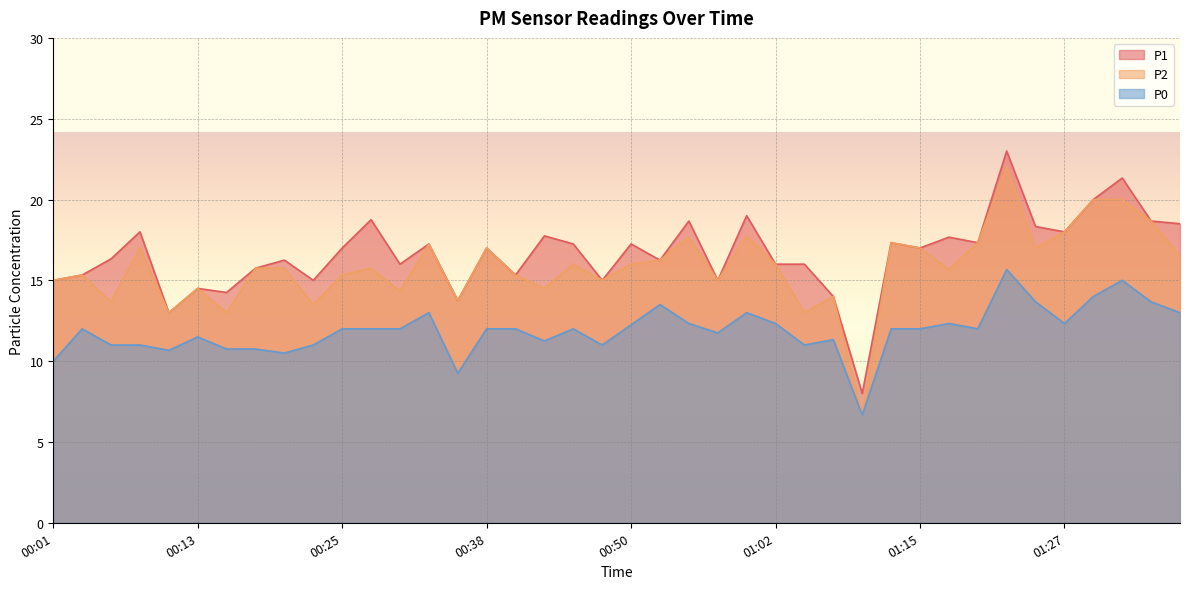

Which series has the largest total across all categories?

P1